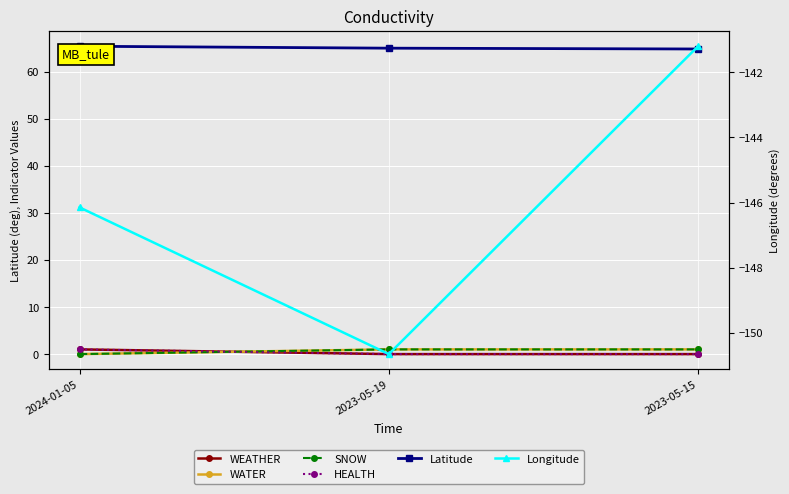

List the labels in order of Latitude value, largest first.

2024-01-05, 2023-05-19, 2023-05-15